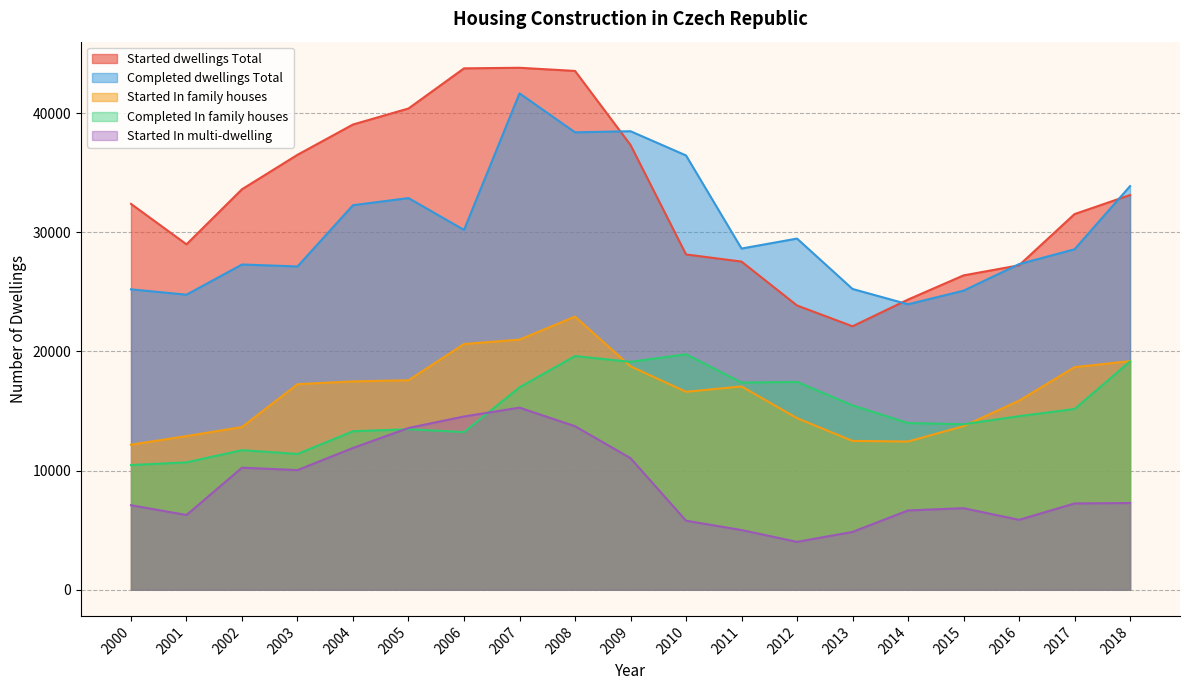

True or false: Started In multi-dwelling has more than 0 points higher than both neighbors.

True